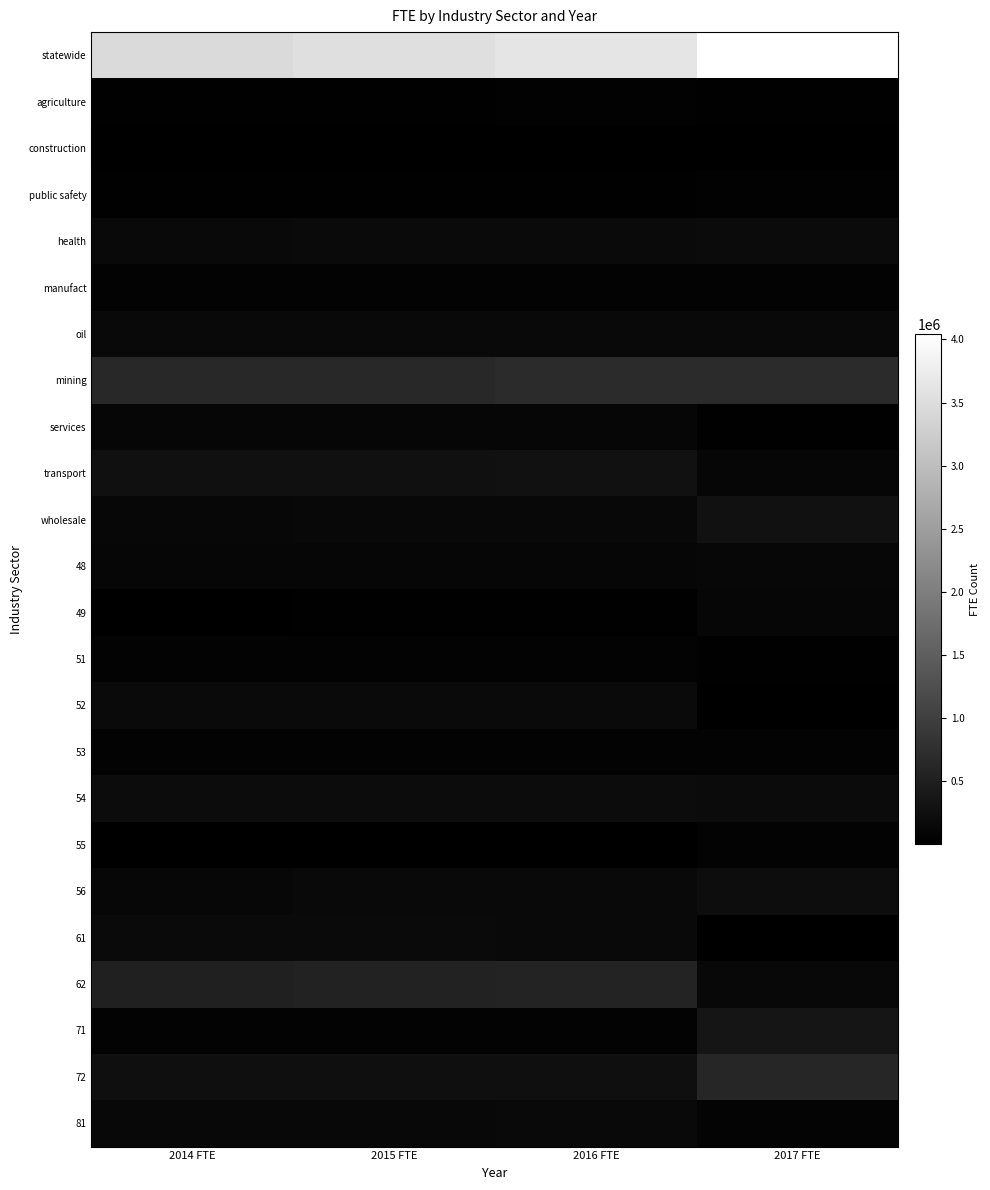

What is the minimum value shown in the chart?

2727